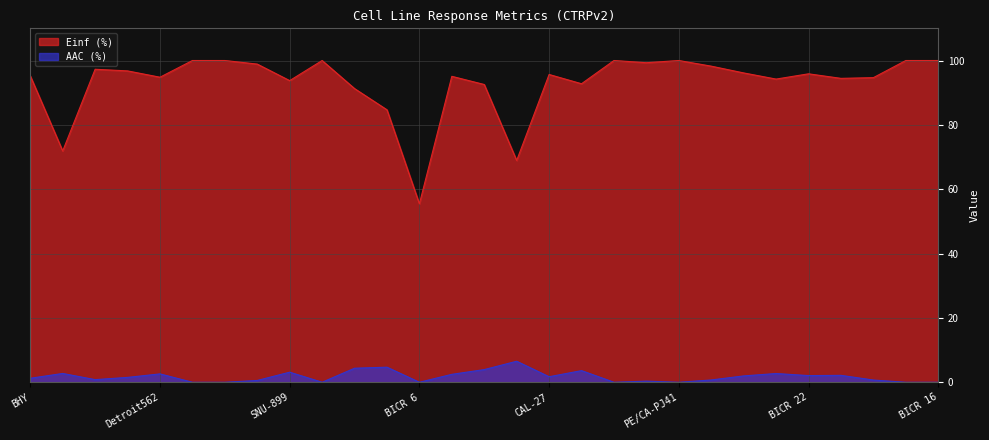

What is the difference between the AAC (%) values at SNU-46 and PE/CA-PJ34?

1.4